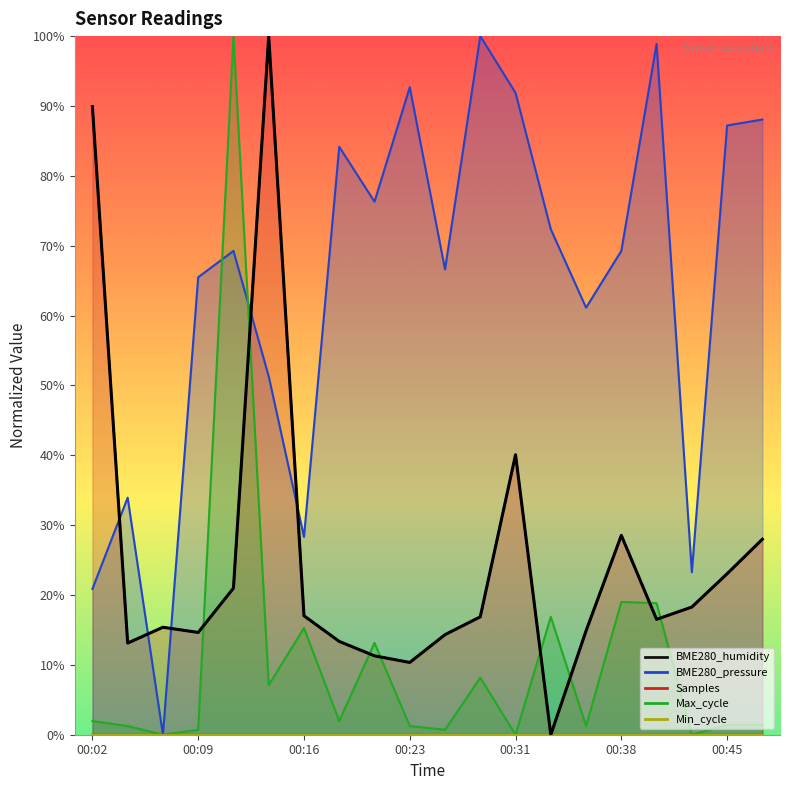

At which category does the chart reach its peak across all series?

00:28